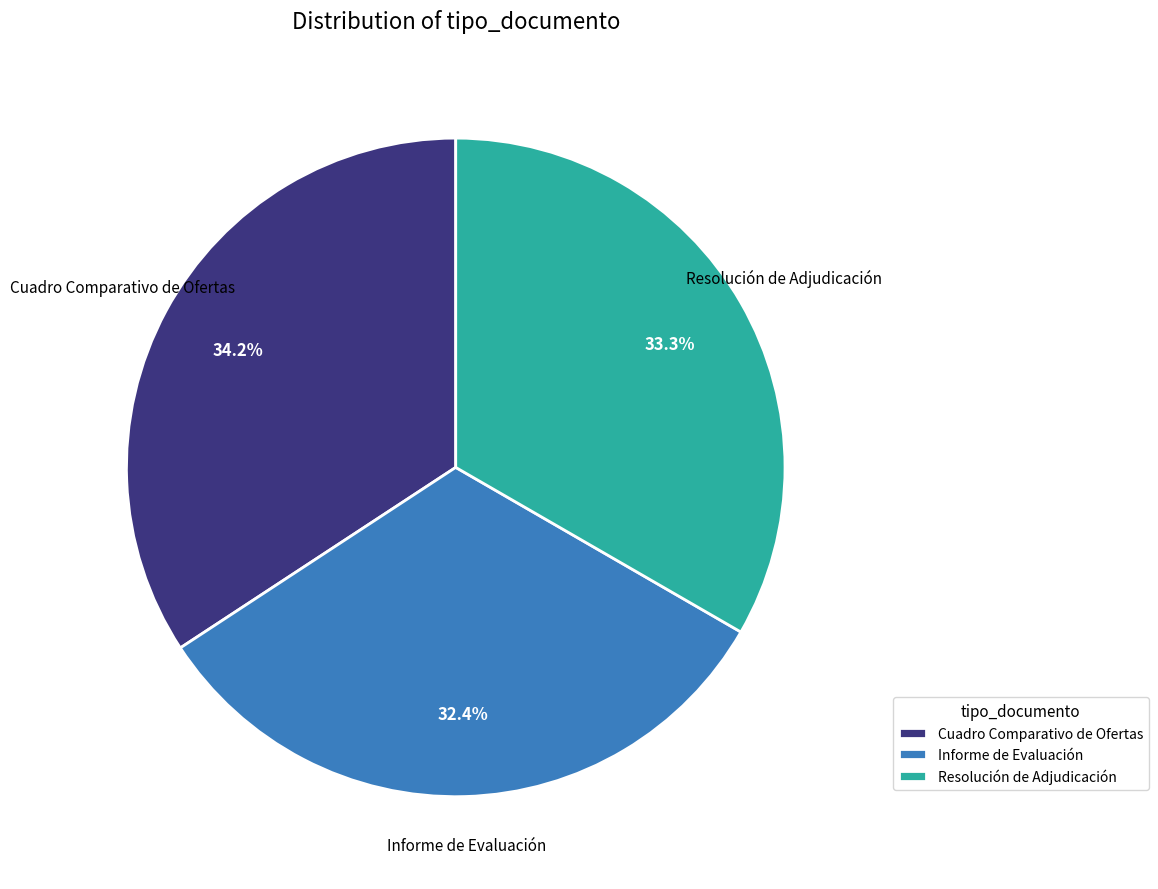

How many slices are in this pie chart?

3